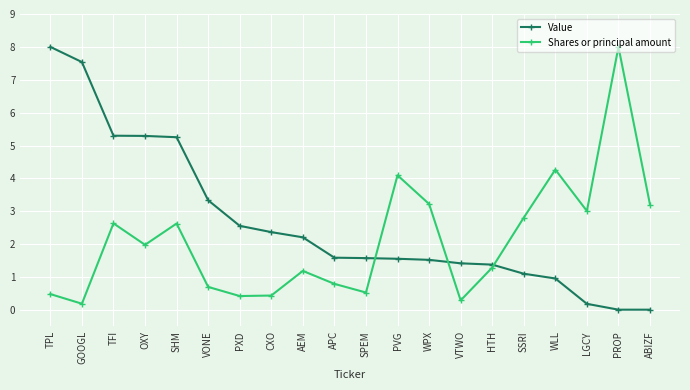

The value of Shares or principal amount at PVG is 4.1. True or false?

True